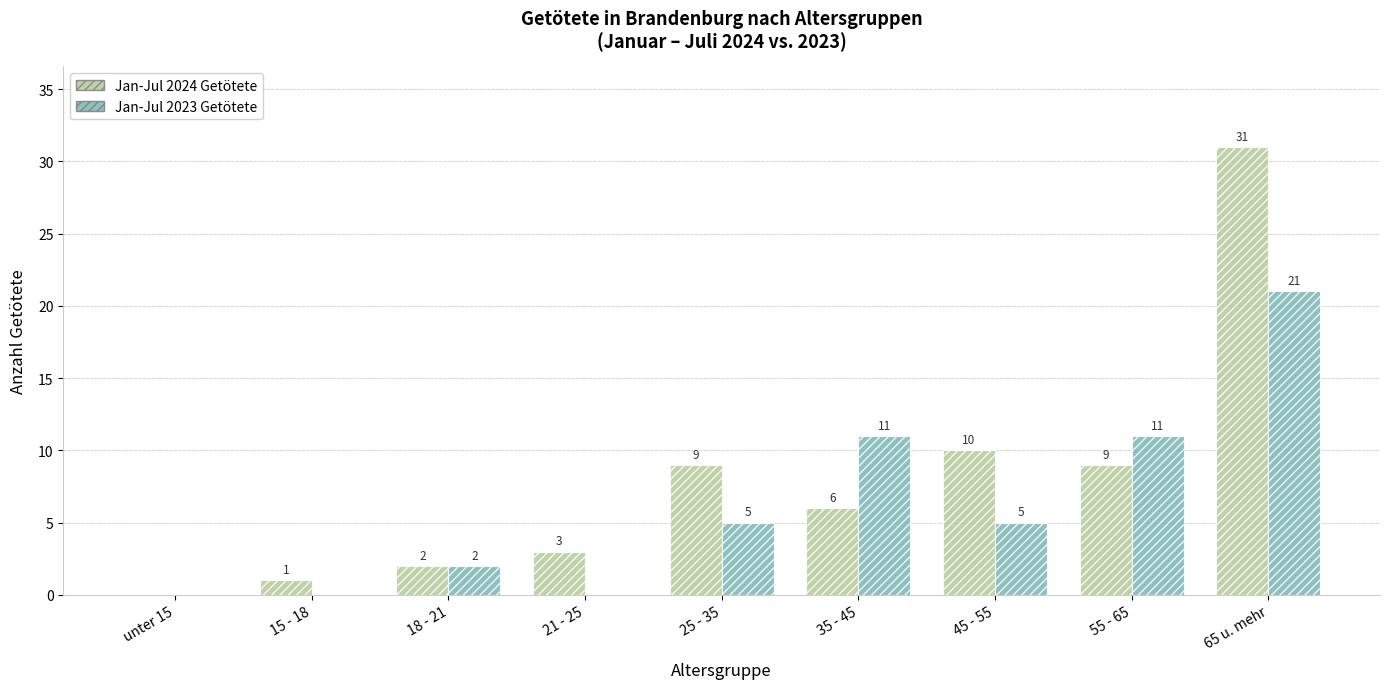

Which series changed the most between 18 - 21 and 55 - 65?

Jan-Jul 2023 Getötete